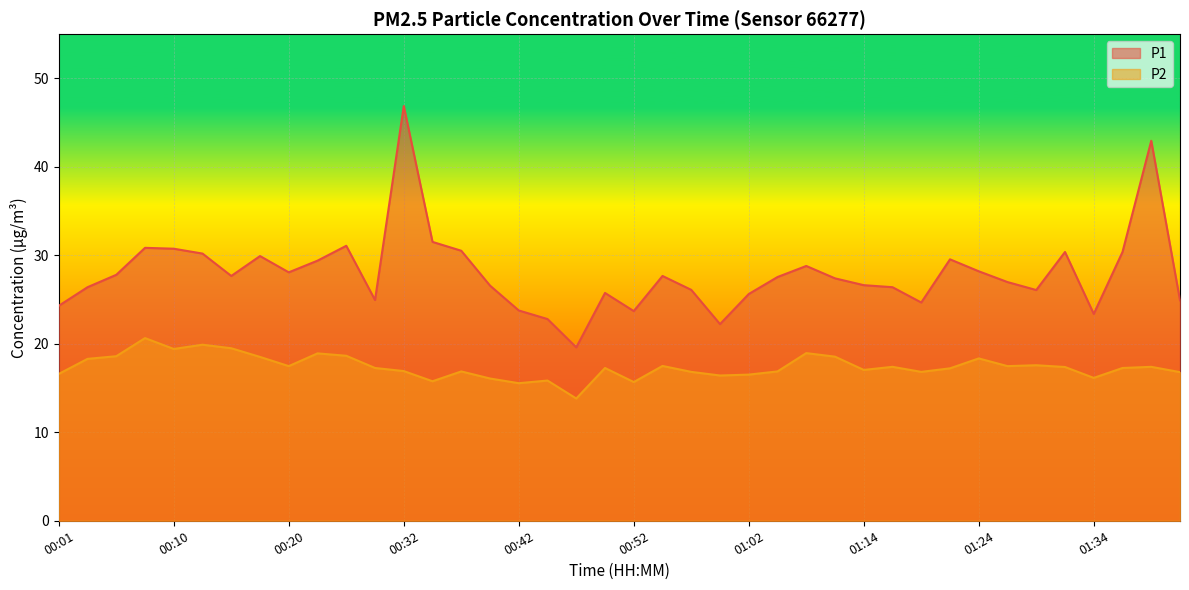

True or false: P2 has a value of 8.1 at 01:02.

False